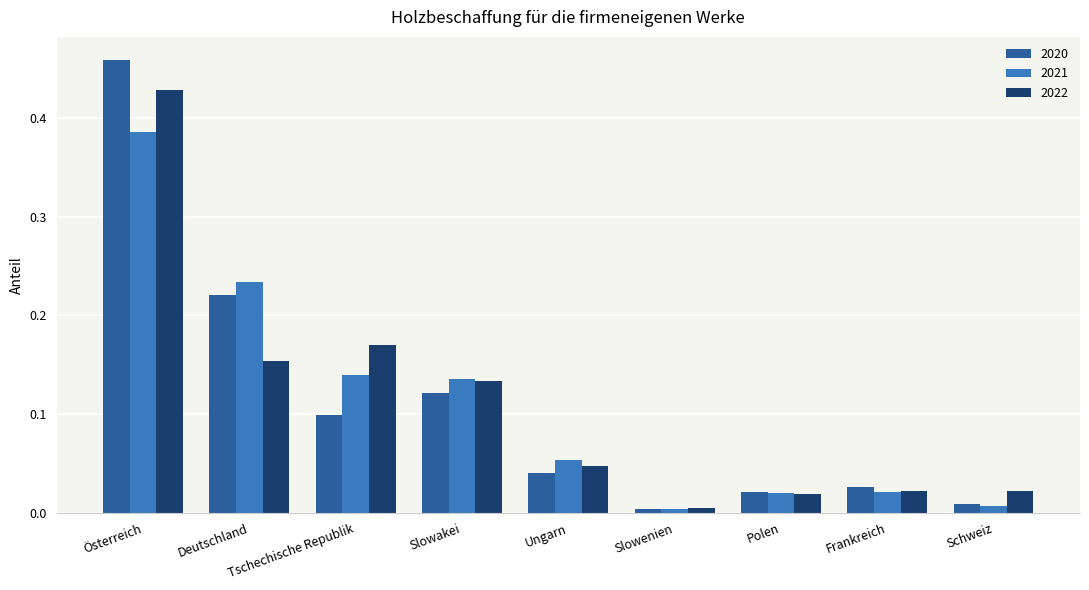

At which category is the sum across all series the highest?

Österreich